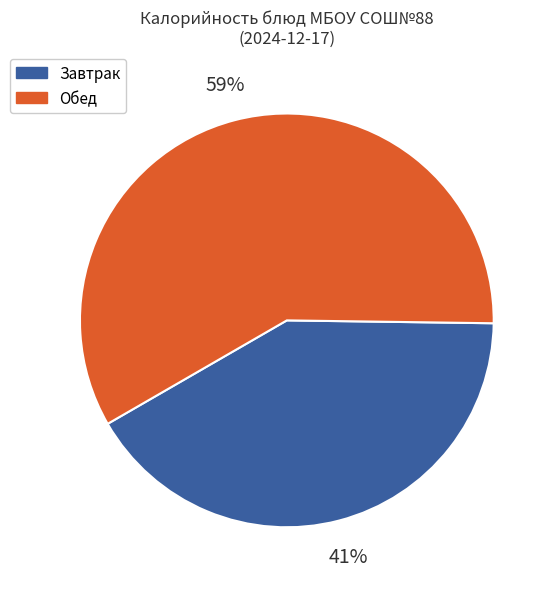

To the nearest percent, what is the average slice percentage?

50%